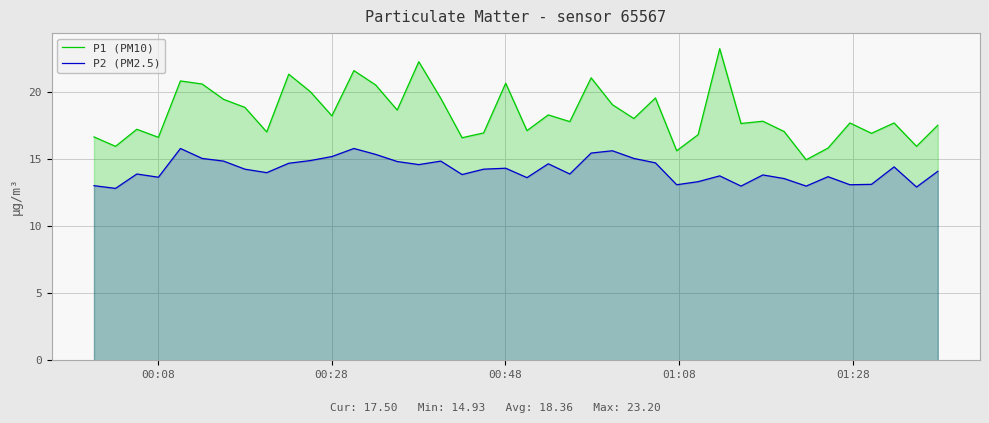

True or false: P1 (PM10) and P2 (PM2.5) intersect in this chart.

False